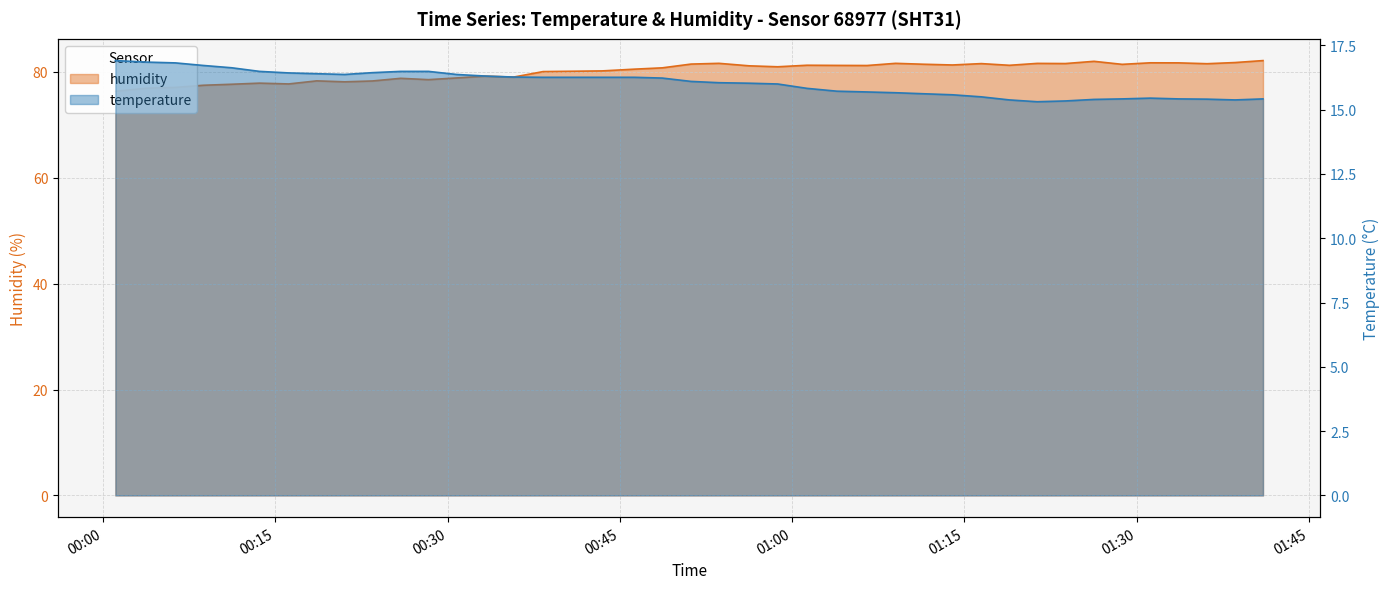

Where does the temperature series first go above 16?

2023-07-09T00:01:04